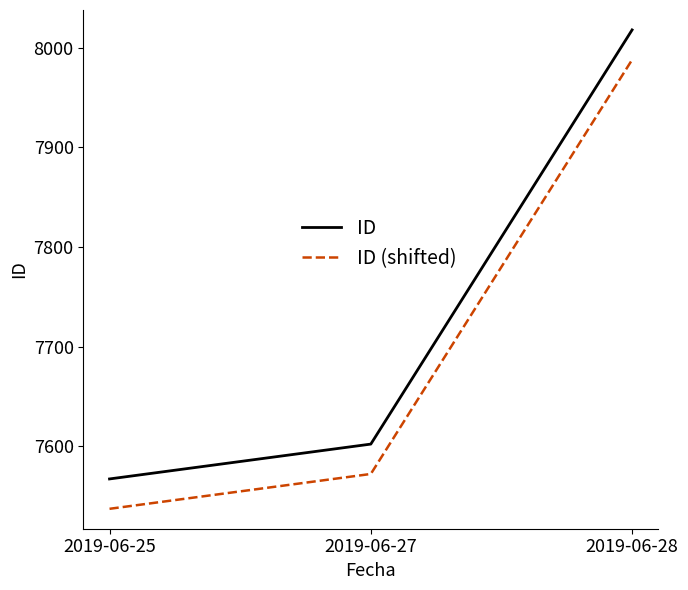

What value does the ID series have at 2019-06-27, to the nearest 10?

7600